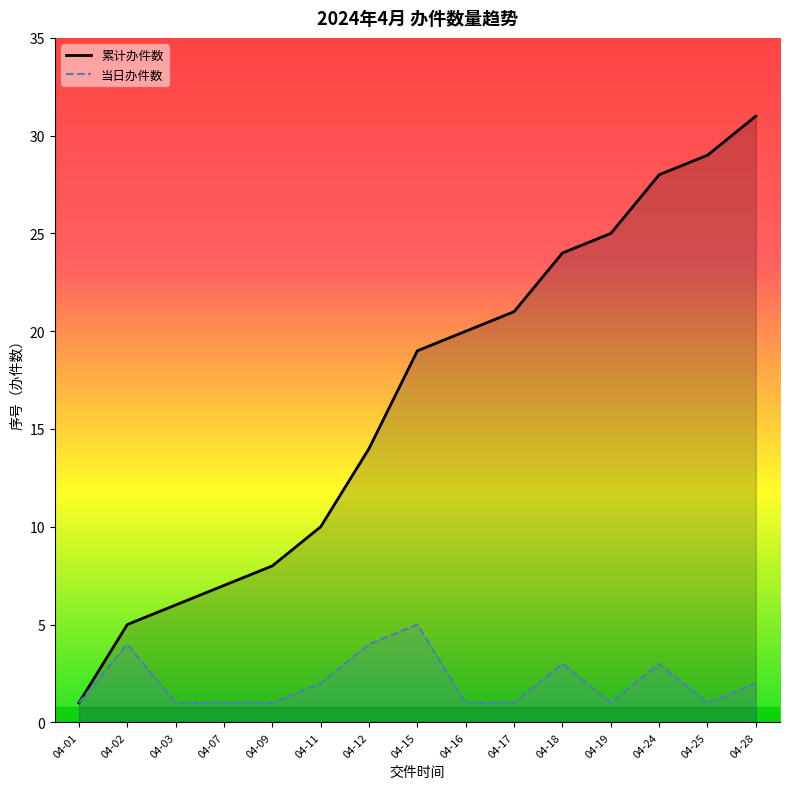

At how many categories does at least one series exceed 2?

14